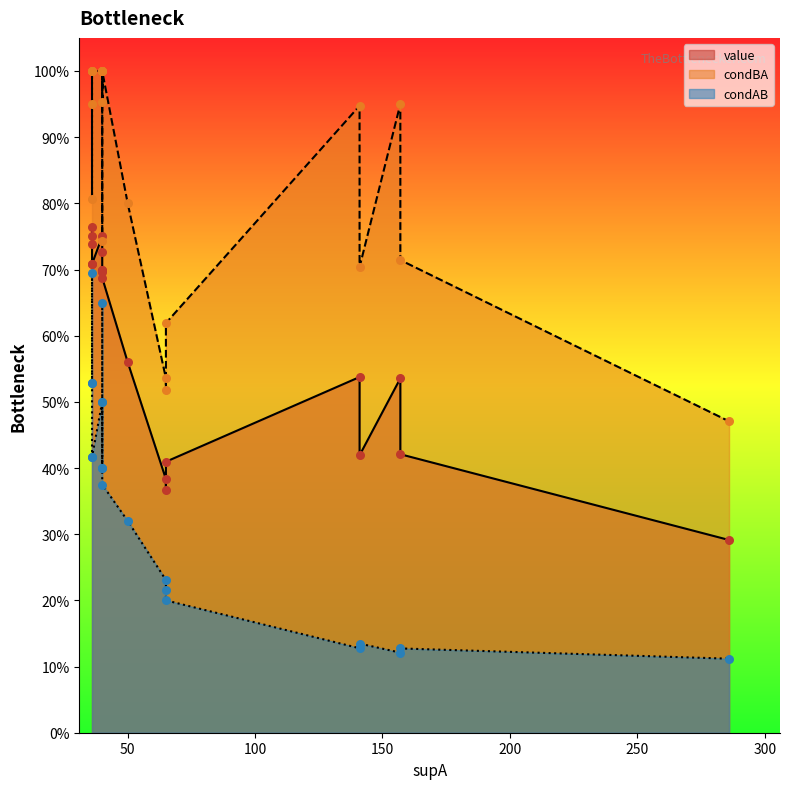

At how many categories does at least one series exceed 0?

20